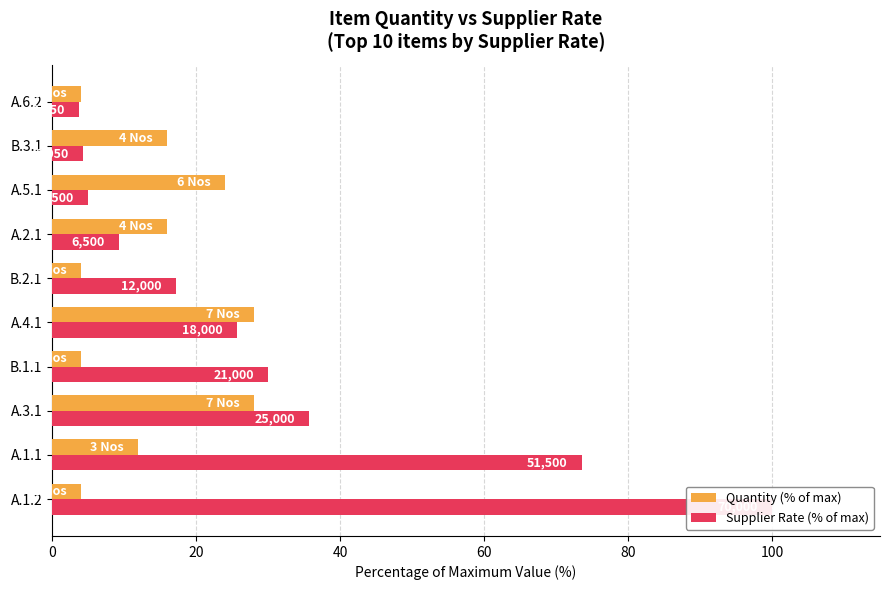

Does the chart contain stacked bars?

No